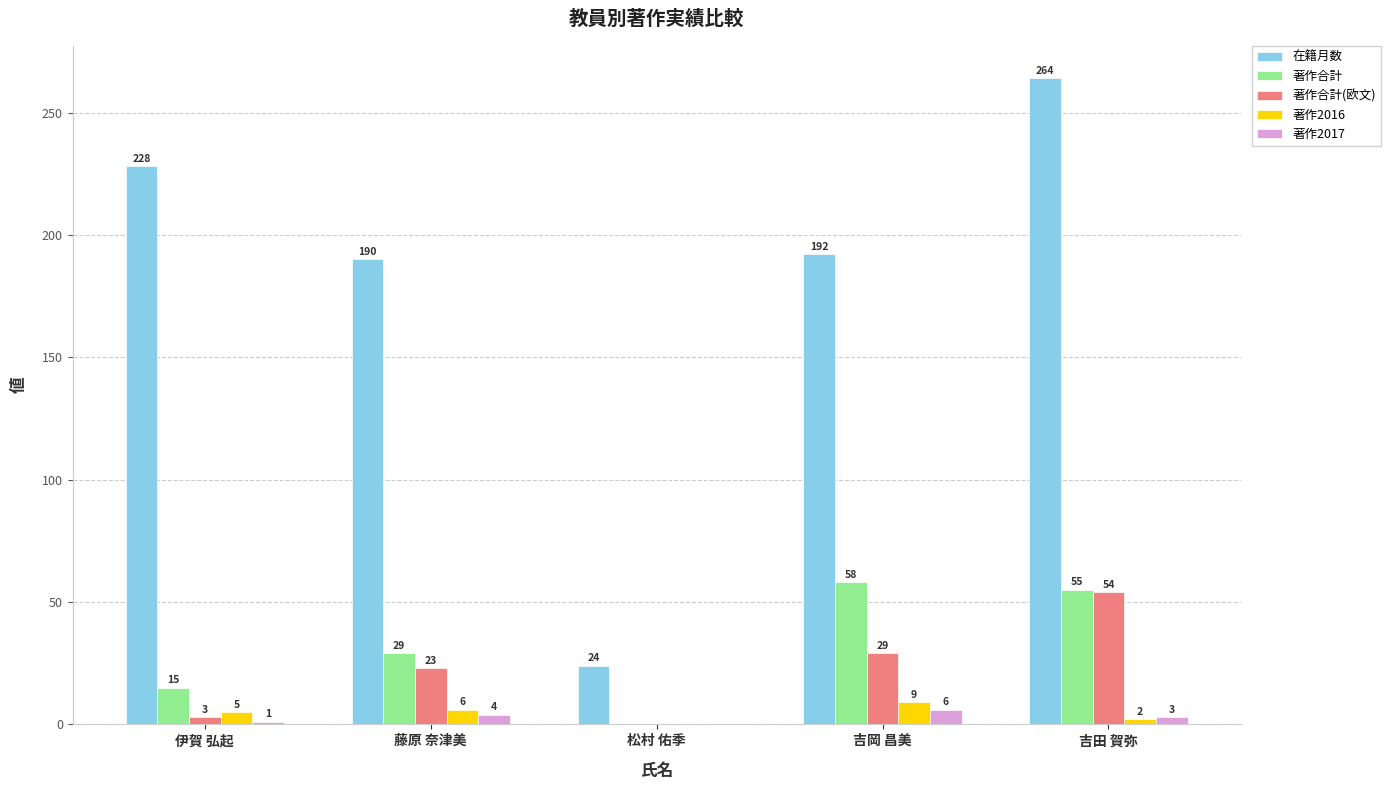

Does the chart contain stacked bars?

No